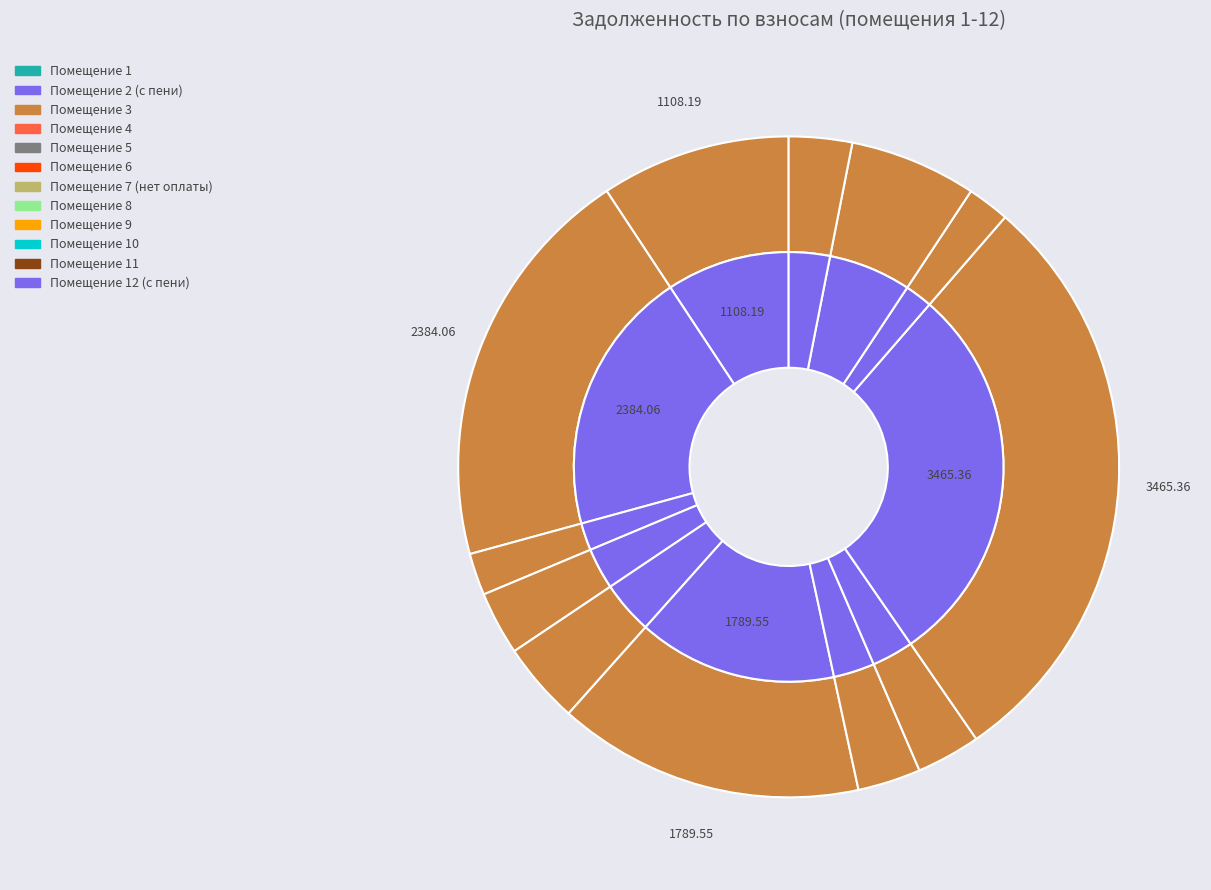

What percentage is NOT represented by 4?

96.9%